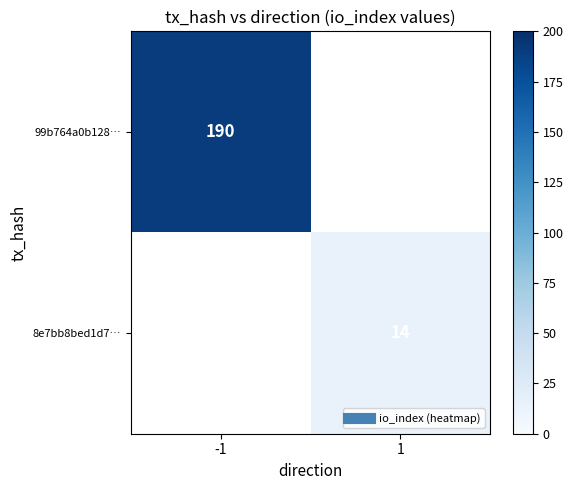

Which has a higher value, 1 or -1?

-1